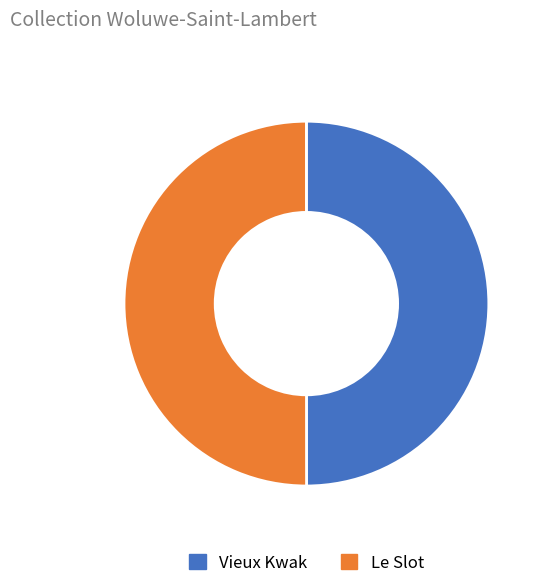

Approximately how many times larger is the value at Vieux Kwak compared to Le Slot?

1.0